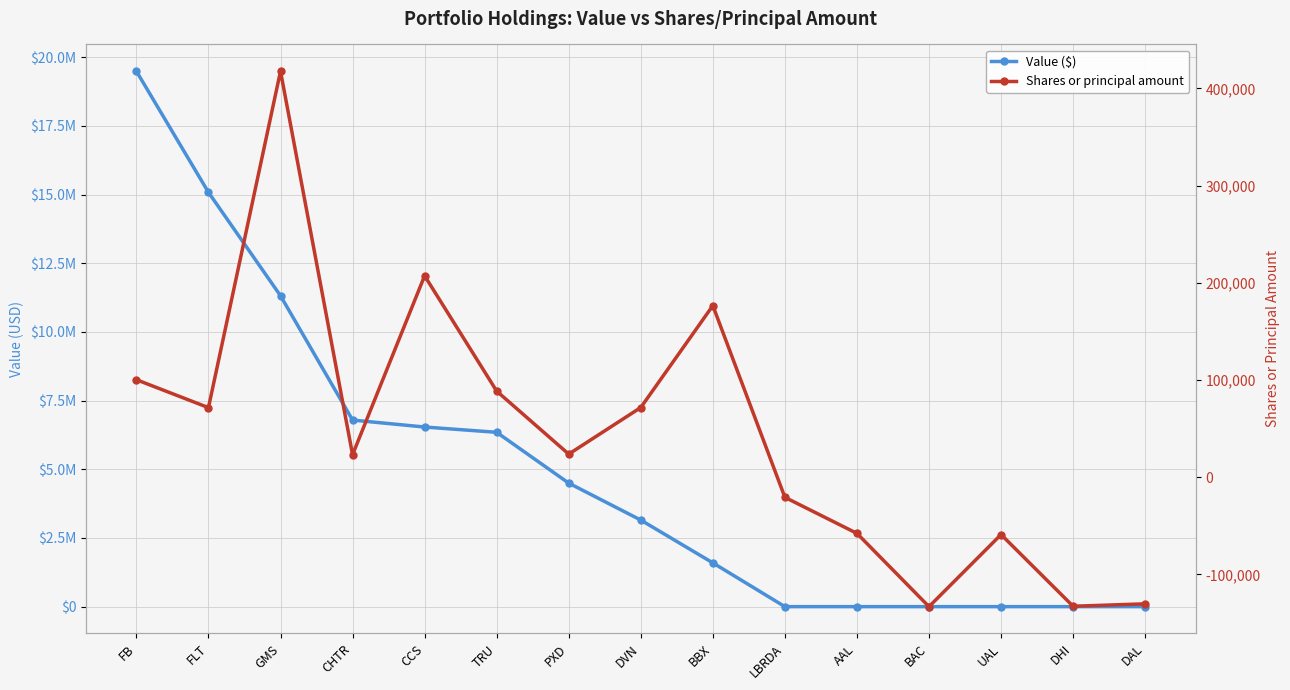

Reading right to left, list all the values displayed in this chart.

Value ($): 0	0	0	0	0	0	1594000	3152000	4497000	6347000	6539000	6792000	11317000	15083000	19492000
Shares or principal amount: -130300	-132800	-59000	-133200	-57800	-20700	176556	71700	23765	88600	207245	23163	417758	71600	100308